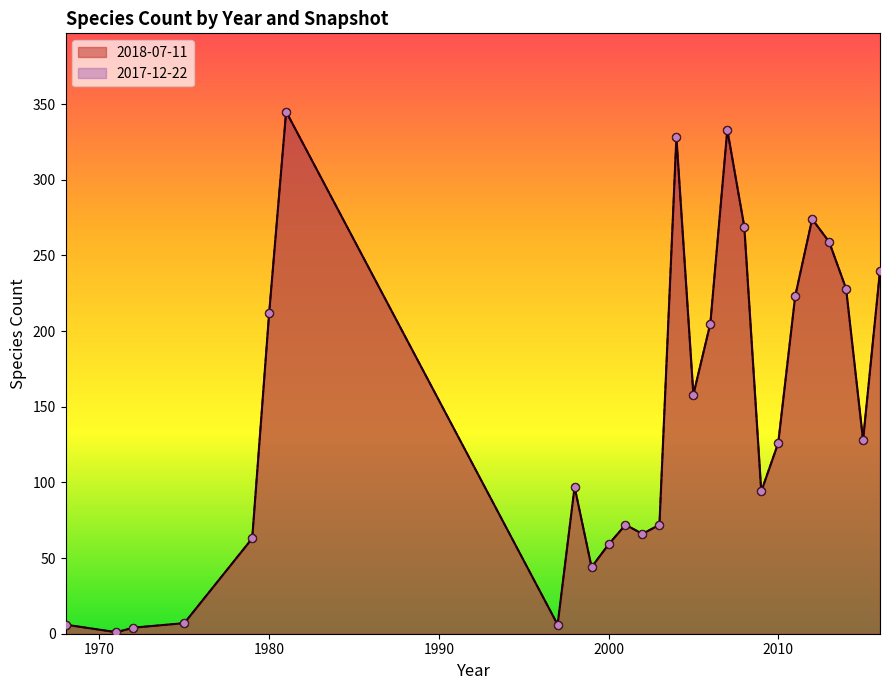

Which series has the largest Y range (max minus min)?

2018-07-11